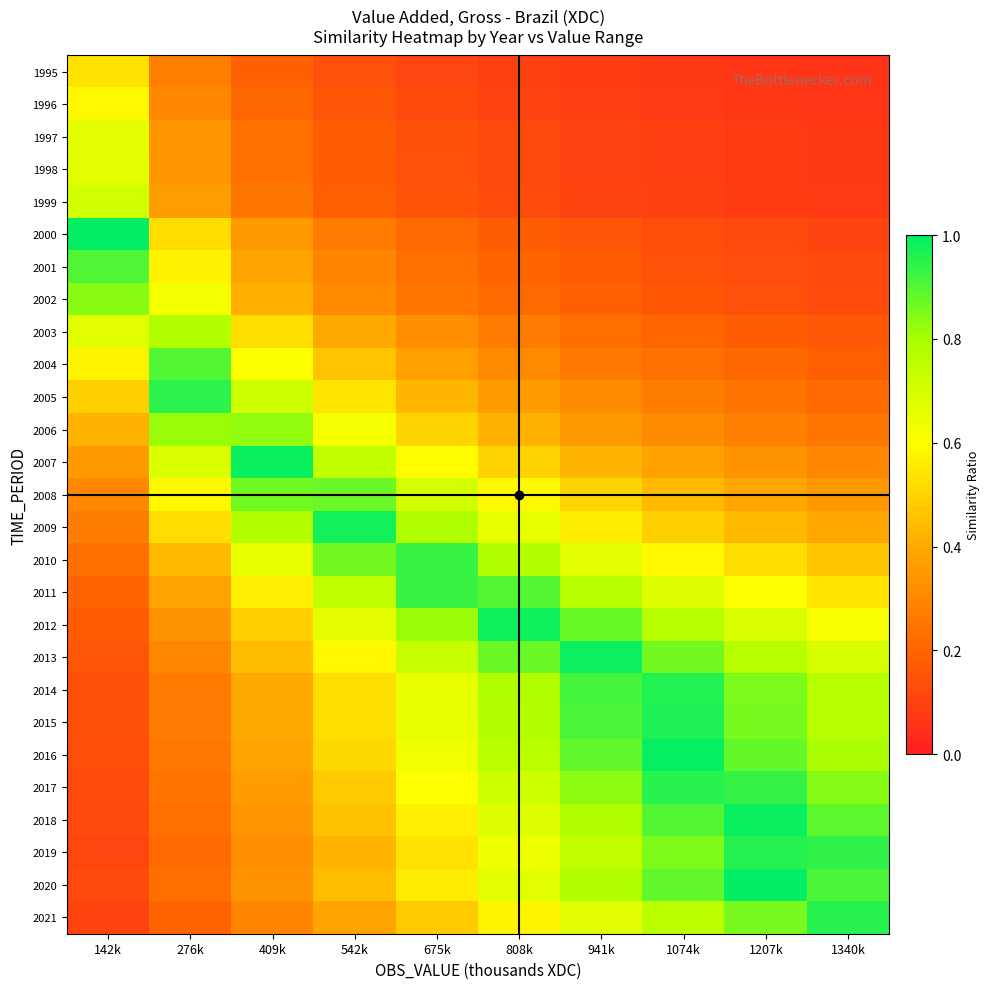

List the series in order of their peak value, lowest first.

1995, 1996, 1997, 1998, 1999, 2003, 2006, 2002, 2008, 2004, 2001, 2011, 2010, 2005, 2017, 2021, 2019, 2014, 2015, 2009, 2012, 2013, 2007, 2018, 2016, 2000, 2020